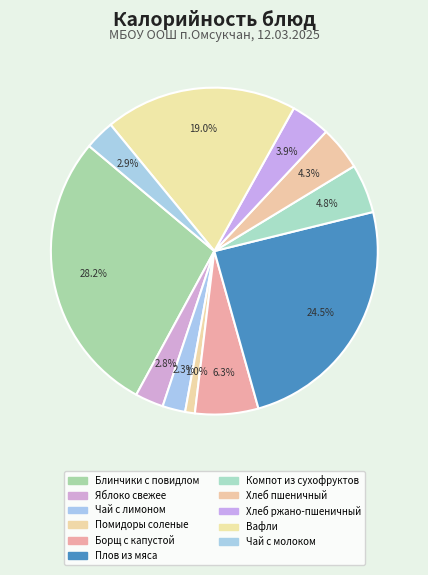

How many segments does this pie chart have?

11